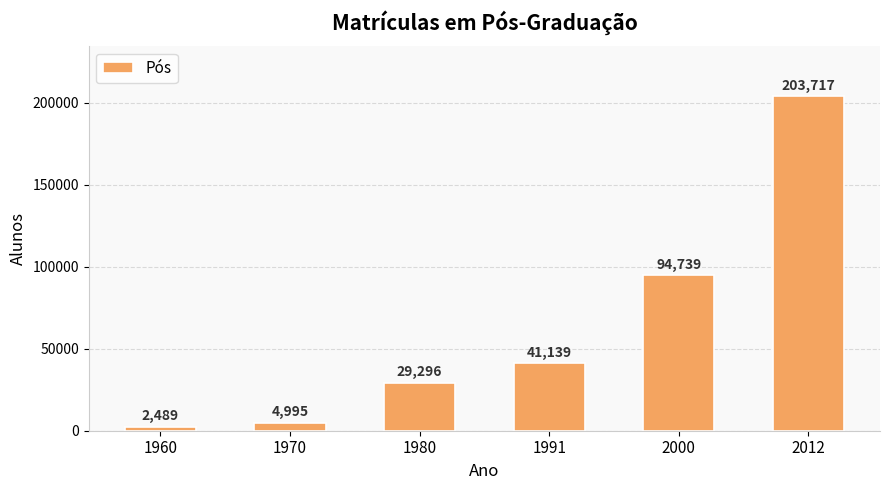

Which has a higher value, 1970 or 1980?

1980